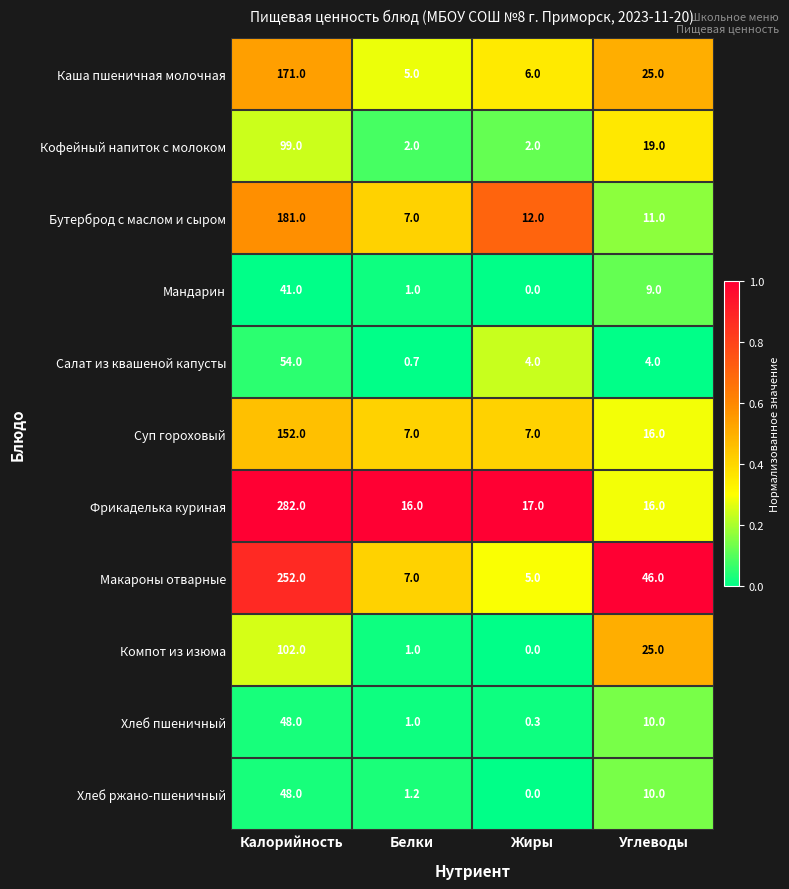

True or false: Мандарин has a value of 41.0 at Калорийность.

True